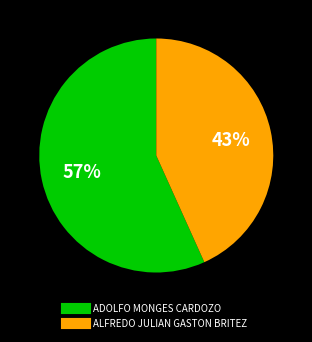

How many segments does this pie chart have?

2